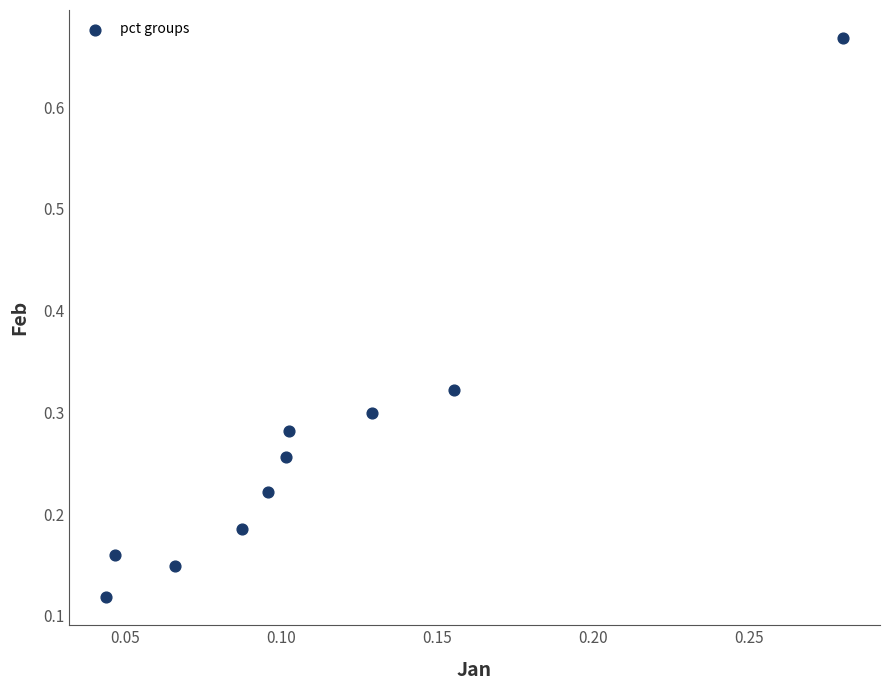

What is the range of Y values (max minus min)?

0.5